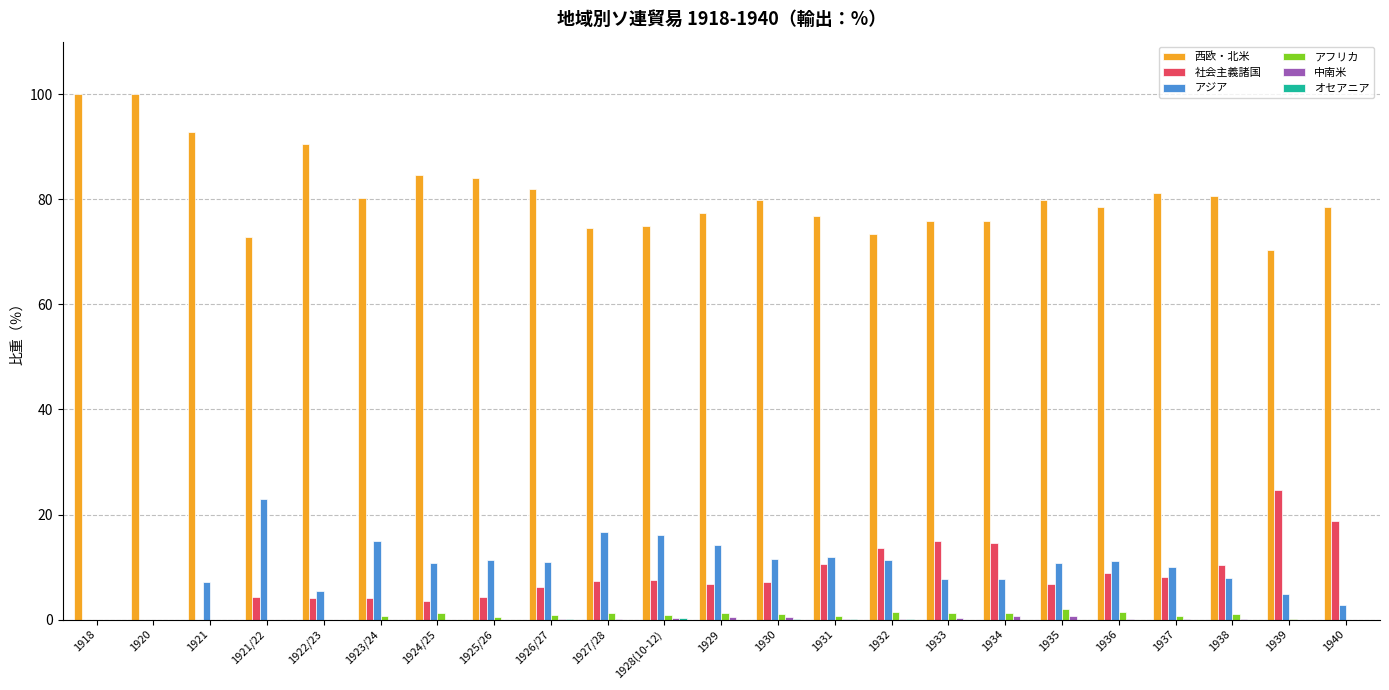

What is the greatest value displayed?

100.0